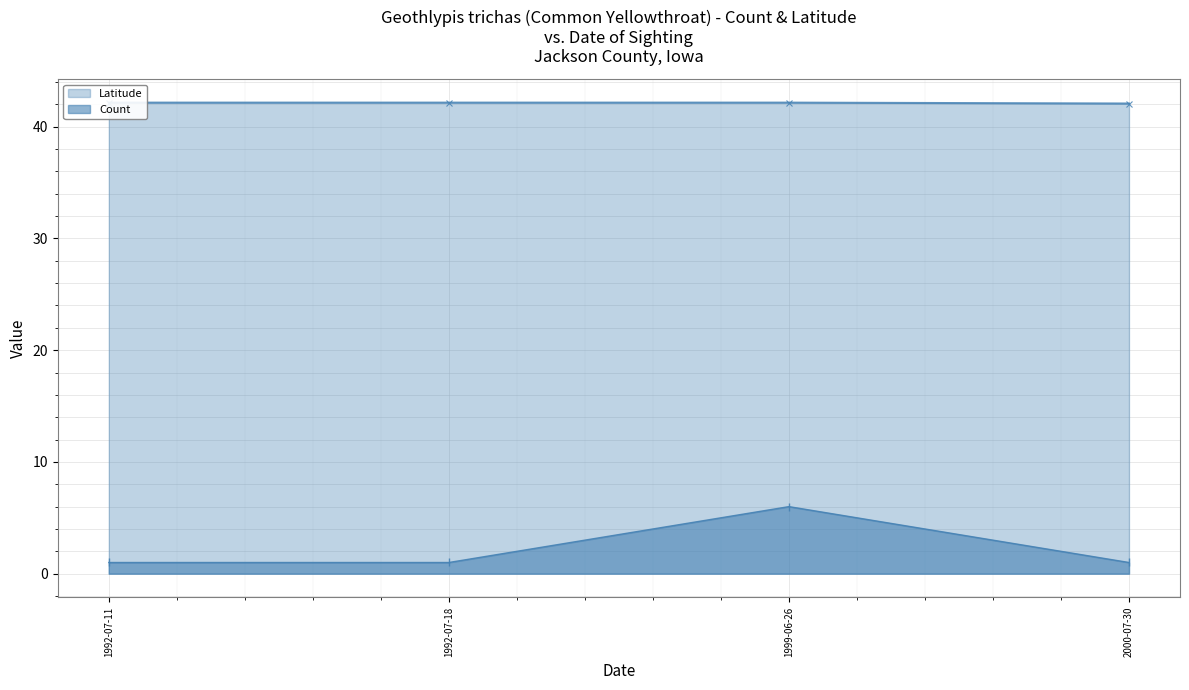

At how many categories does at least one series exceed 24?

4